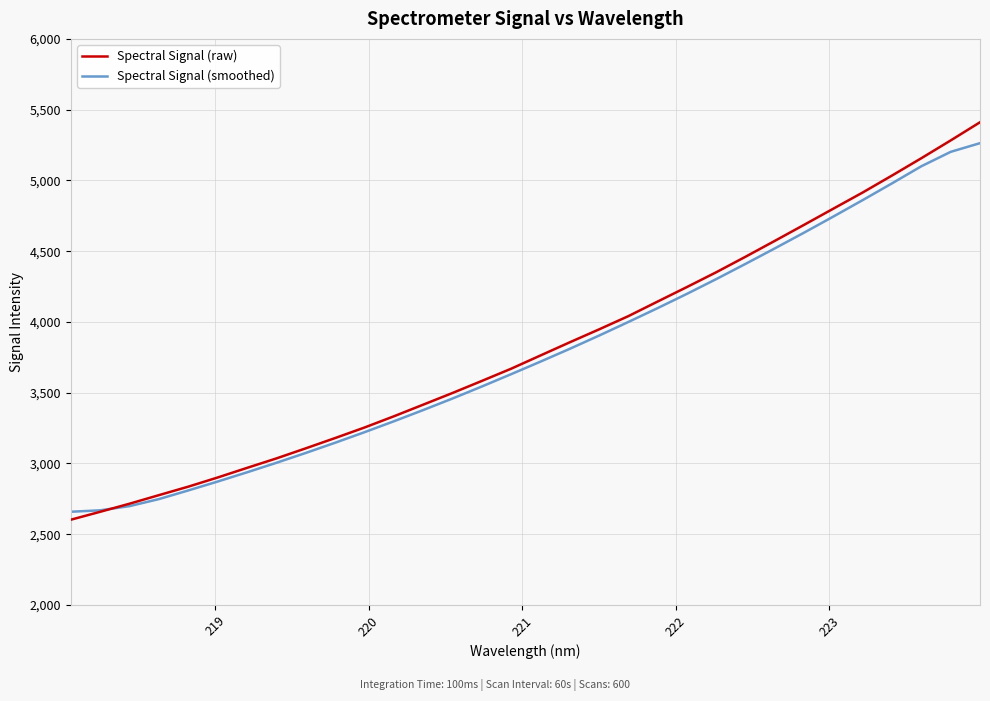

What is the lowest value of the Spectral Signal (raw) series?

2602.1